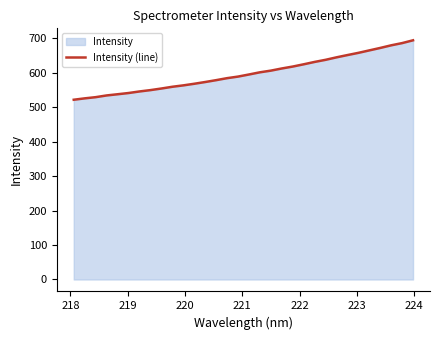

How many lines are shown in the chart?

1